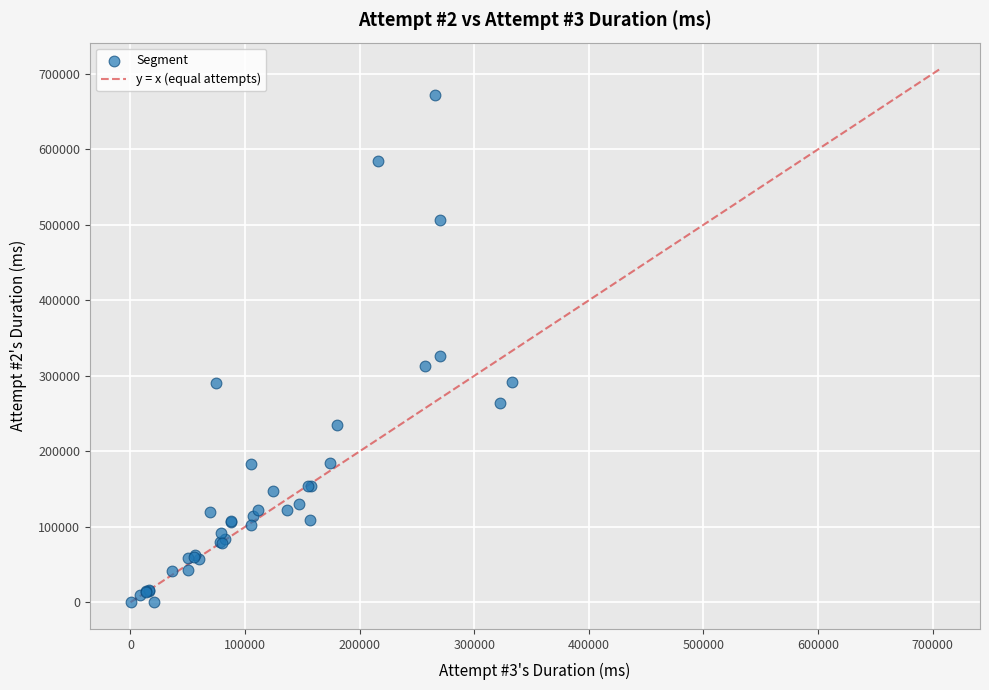

What Y value in the scatter plot is closest to 336248?

325799